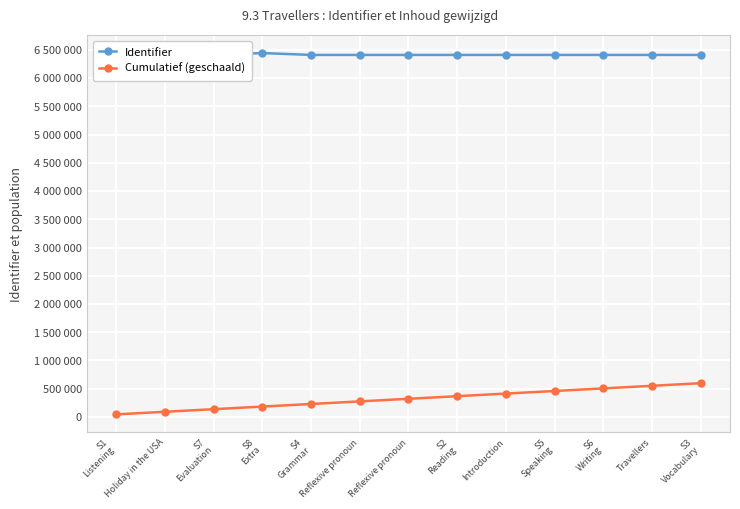

What are all the series names shown in the legend?

Identifier, Cumulatief (geschaald)